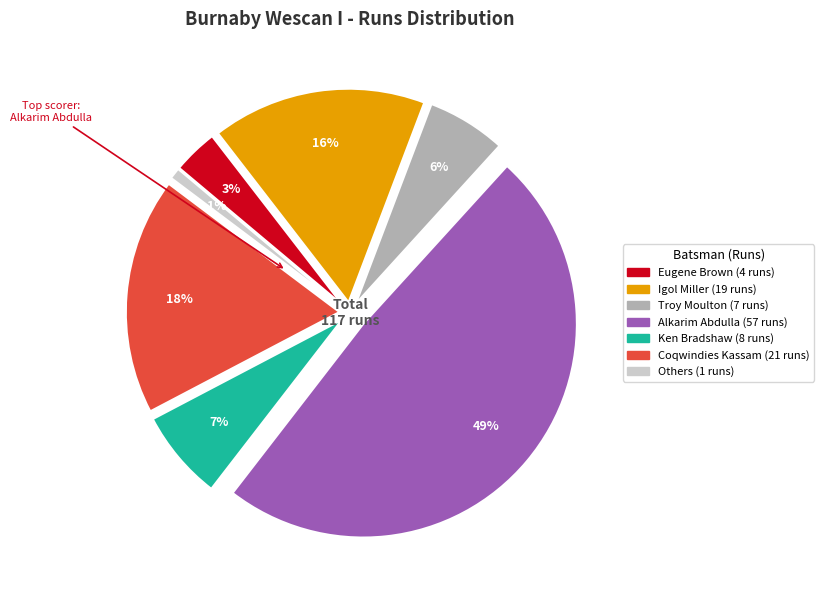

Is there a majority slice in this chart?

No